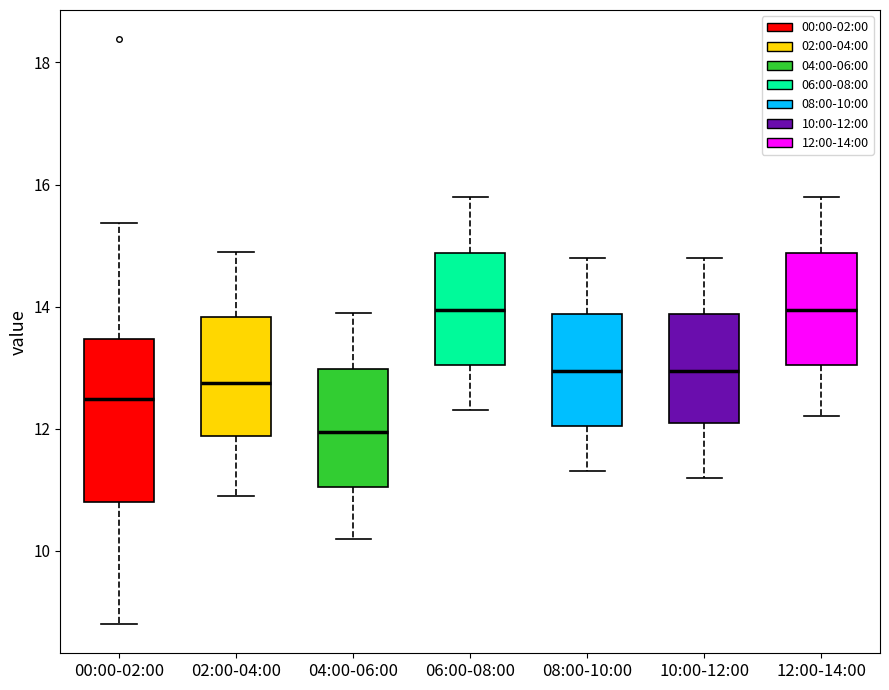

Reading left to right, transcribe this box plot: for each box, give where its median line is, the range the box spans, and where its two whiskers end, as read against the y-axis. The values are not printed on the chart, so give them approximately, as read against the axis.

00:00-02:00: median 12.4, box 10.8 to 13.4, whiskers 8.8 to 15.4
02:00-04:00: median 12.8, box 11.8 to 13.8, whiskers 11.0 to 15.0
04:00-06:00: median 12.0, box 11.0 to 13.0, whiskers 10.2 to 14.0
06:00-08:00: median 14.0, box 13.0 to 14.8, whiskers 12.4 to 15.8
08:00-10:00: median 13.0, box 12.0 to 13.8, whiskers 11.4 to 14.8
10:00-12:00: median 13.0, box 12.2 to 13.8, whiskers 11.2 to 14.8
12:00-14:00: median 14.0, box 13.0 to 14.8, whiskers 12.2 to 15.8